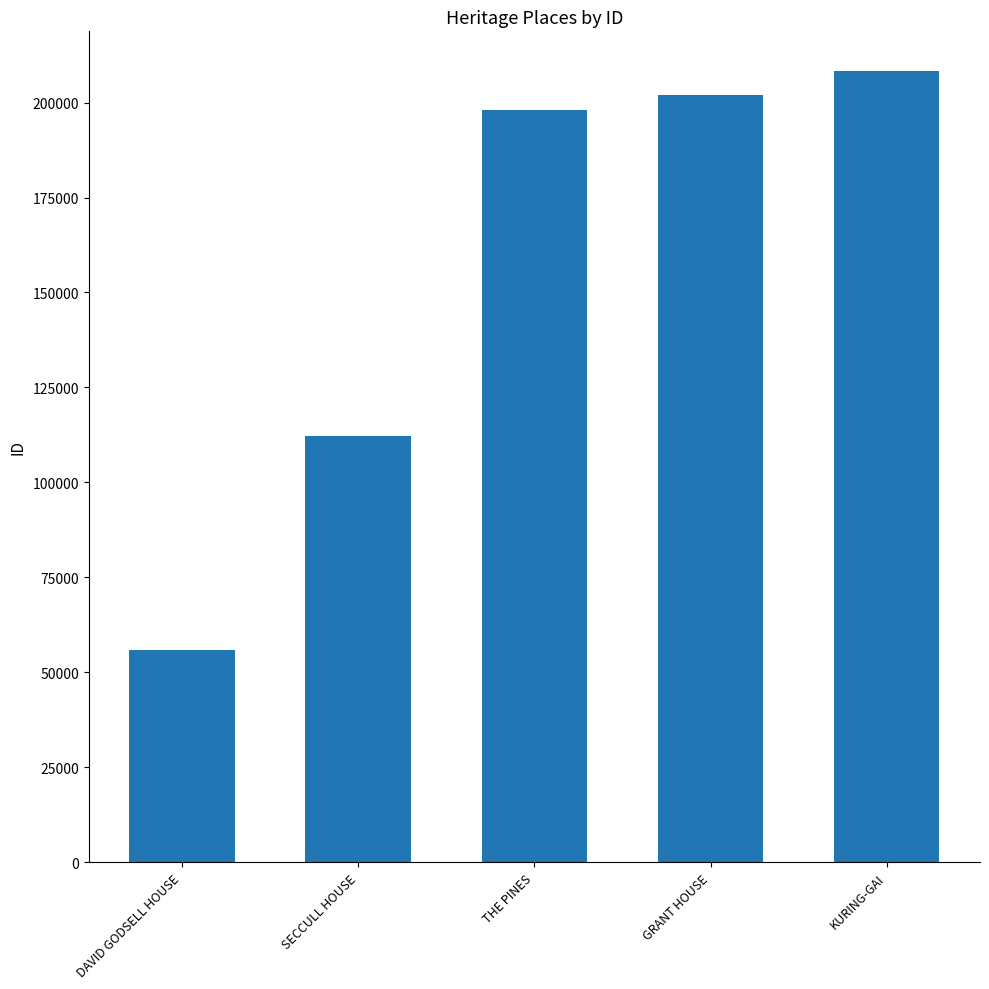

What is the sum of all values?

776501